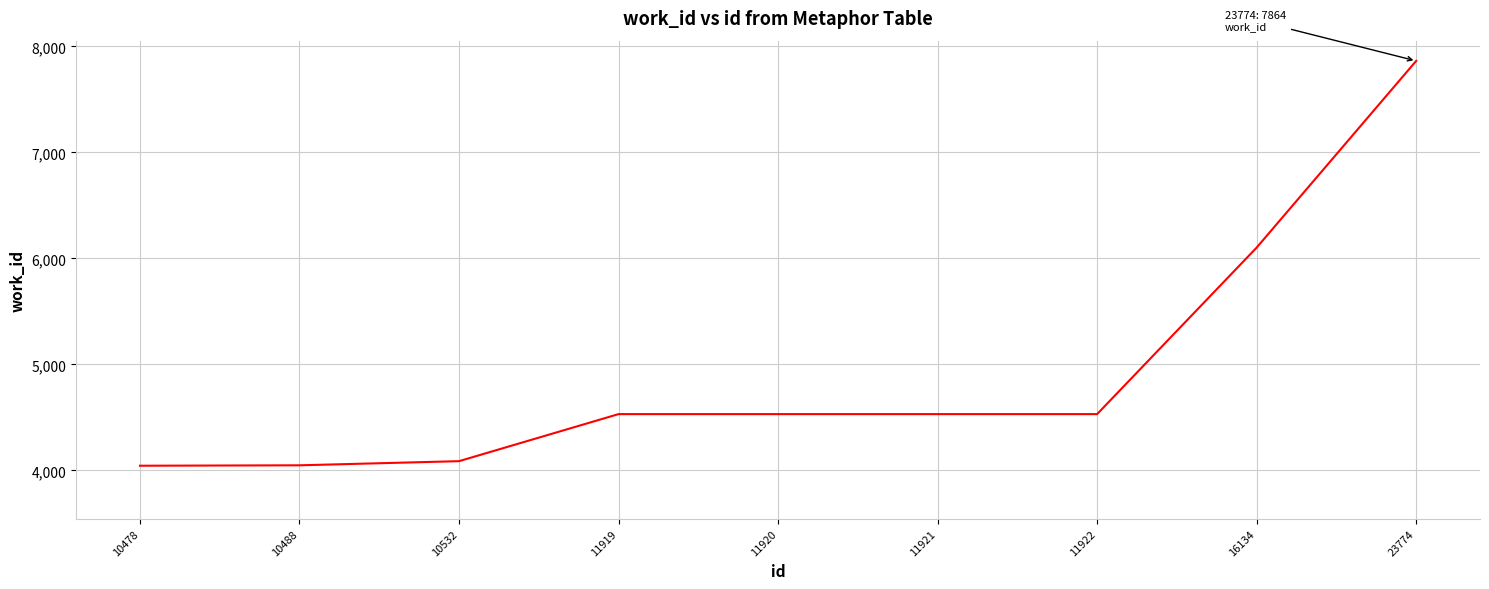

What is the smallest value displayed?

4045